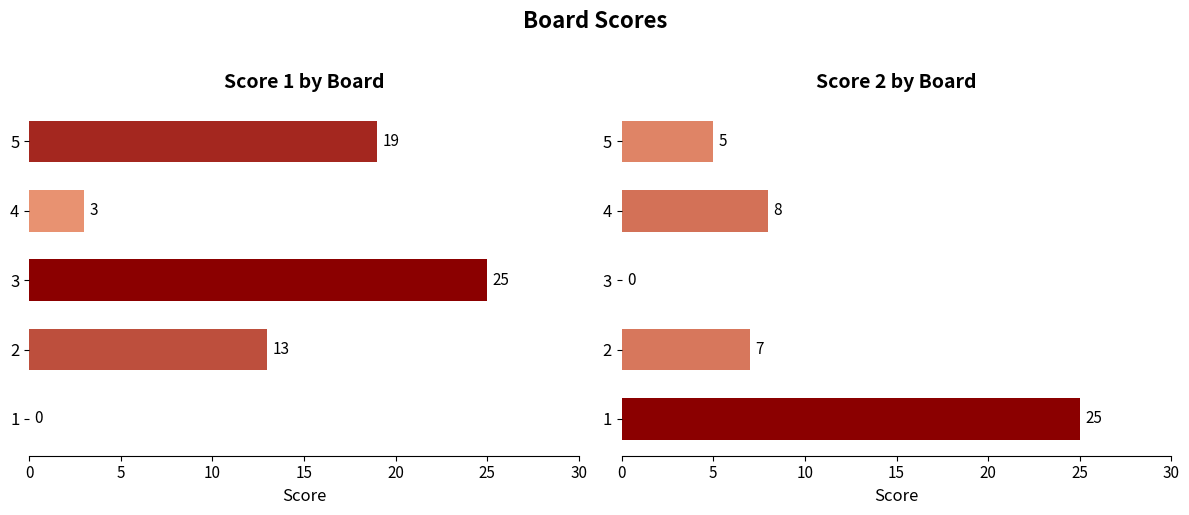

Which series has the widest spread of values?

Score 1